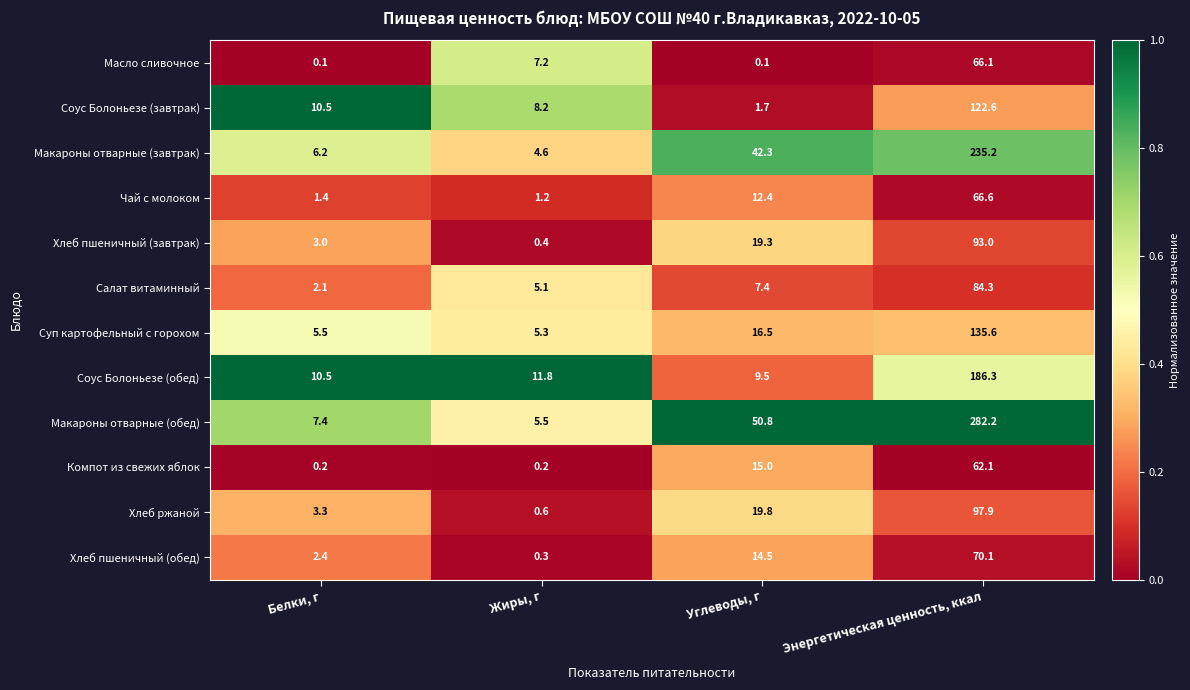

What is the sum of all Чай с молоком values?

81.6